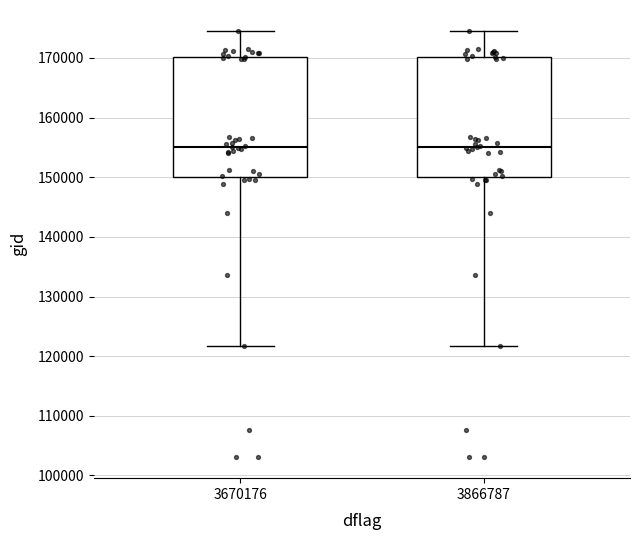

Reading left to right, transcribe this box plot: for each box, give where its median line is, the range the box spans, and where its two whiskers end, as read against the y-axis. The values are not printed on the chart, so give them approximately, as read against the axis.

3670176: median 155000, box 150000 to 170000, whiskers 122000 to 174000
3866787: median 155000, box 150000 to 170000, whiskers 122000 to 174000